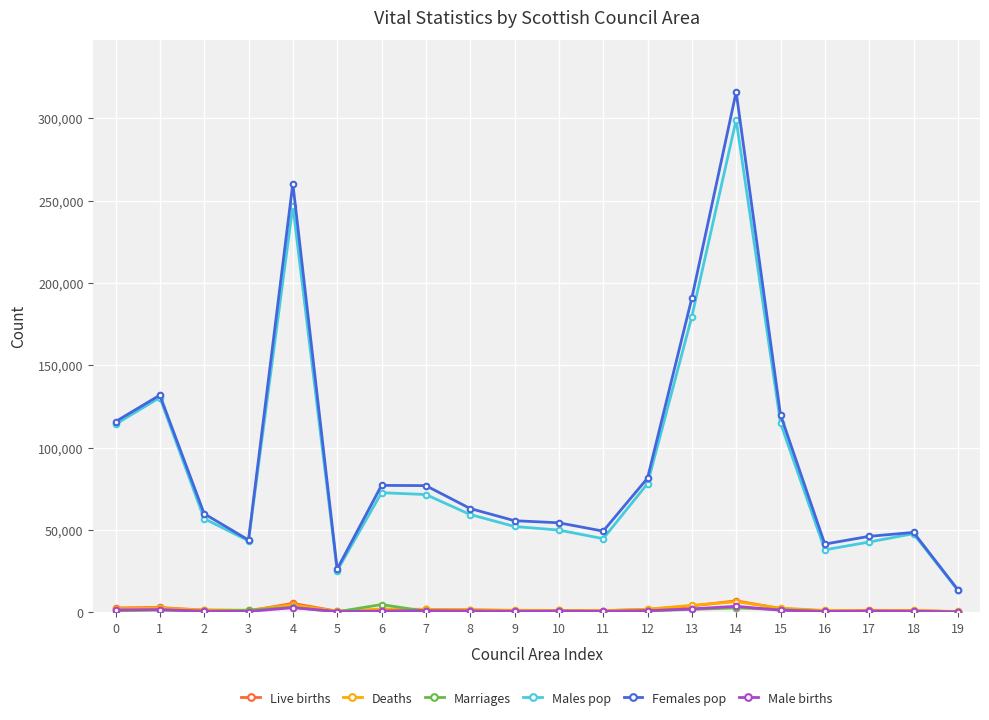

True or false: Live births has more than 1 points higher than both neighbors.

True